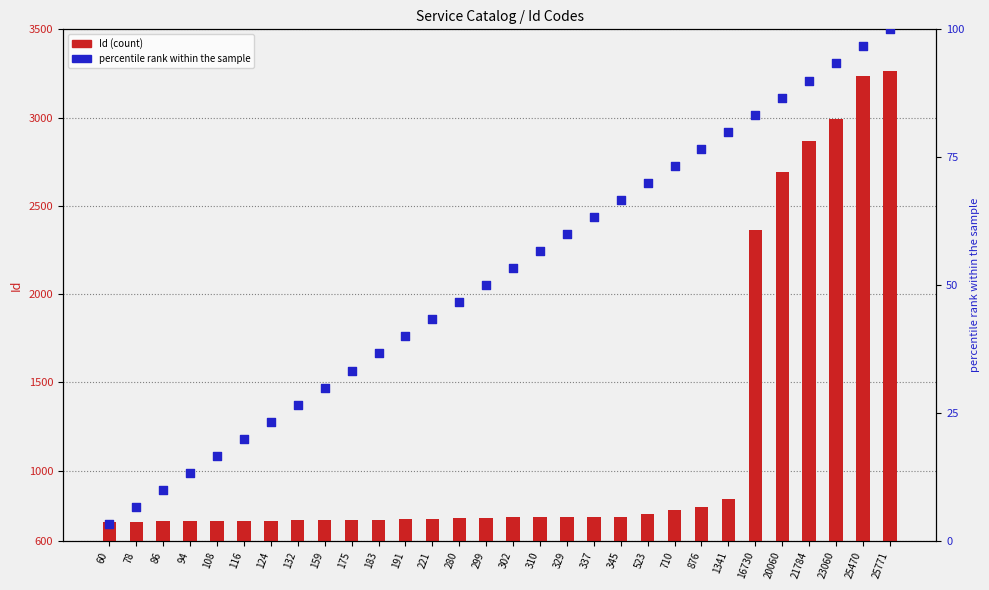

At which category is the sum across all series the highest?

25771